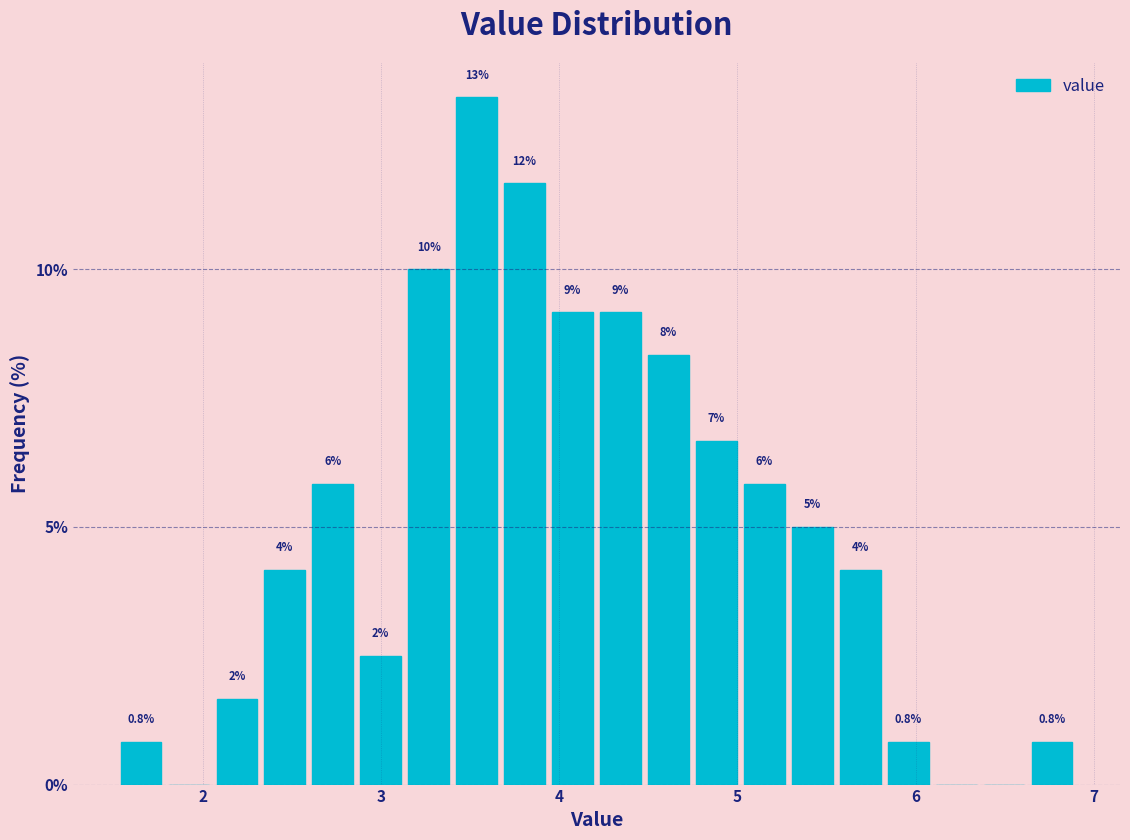

Around what value on the x-axis is the tallest bar? Give the approximate position of its centre, as read against the axis.

3.5